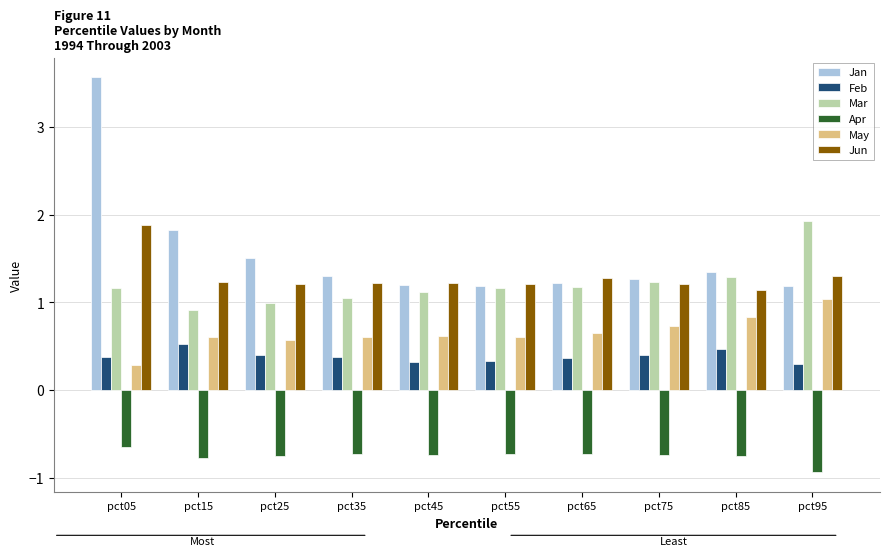

What is the average value of the Feb series?

0.4